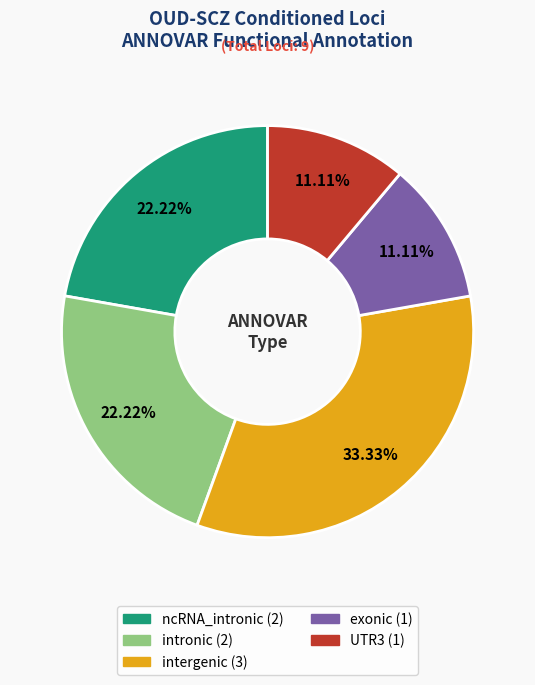

Count the number of slices in the pie.

5